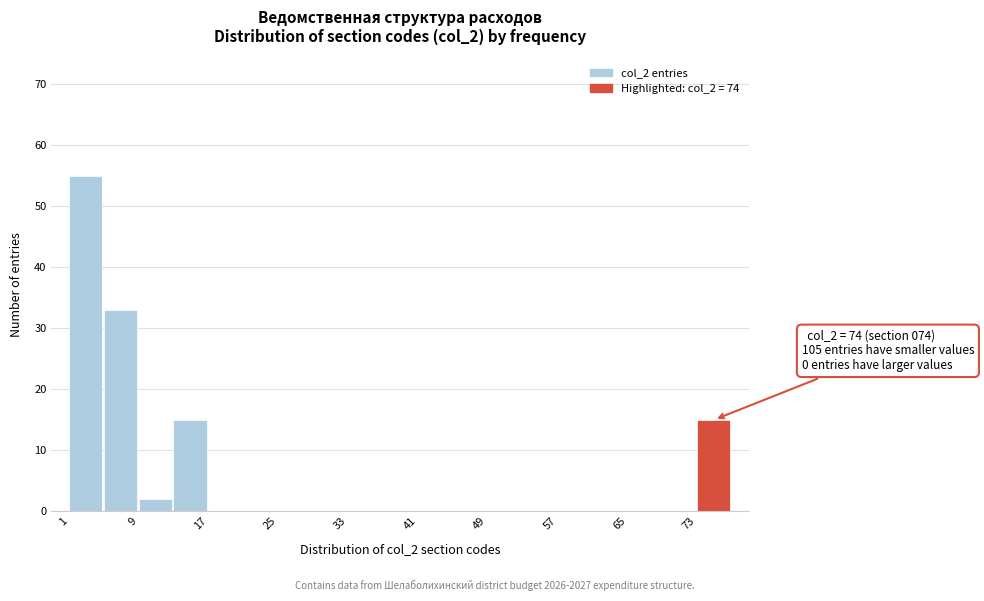

Which range on the x-axis has the tallest bar?

1 to 5